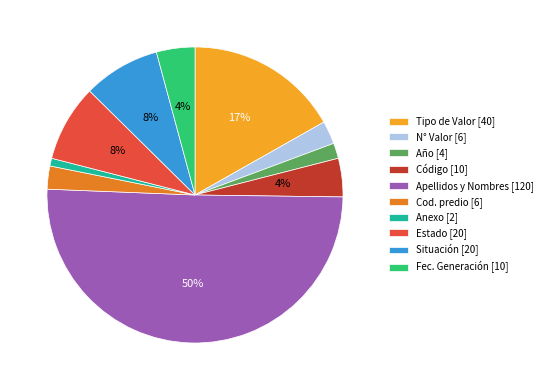

How many slices are in this pie chart?

10